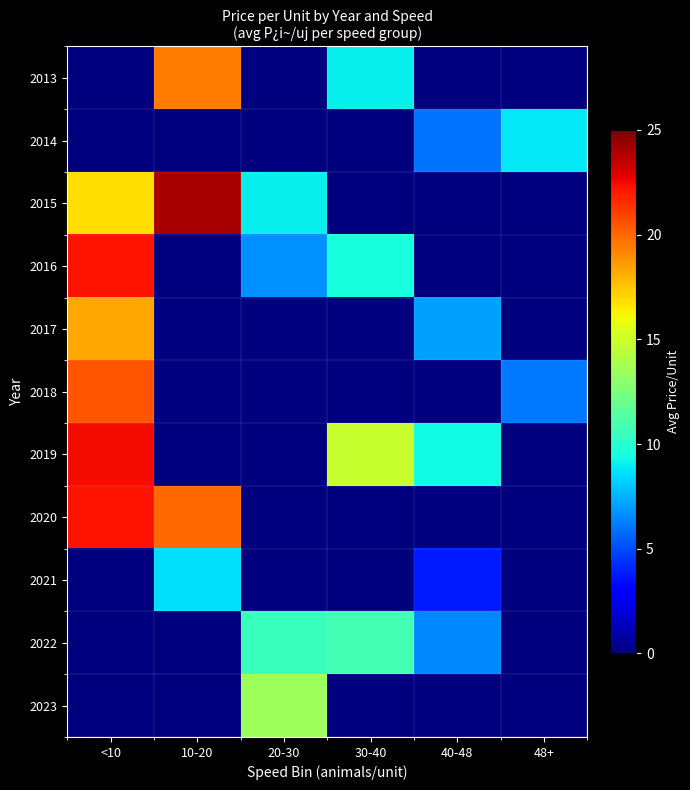

What is the total value across all series at 40-48?

32.8